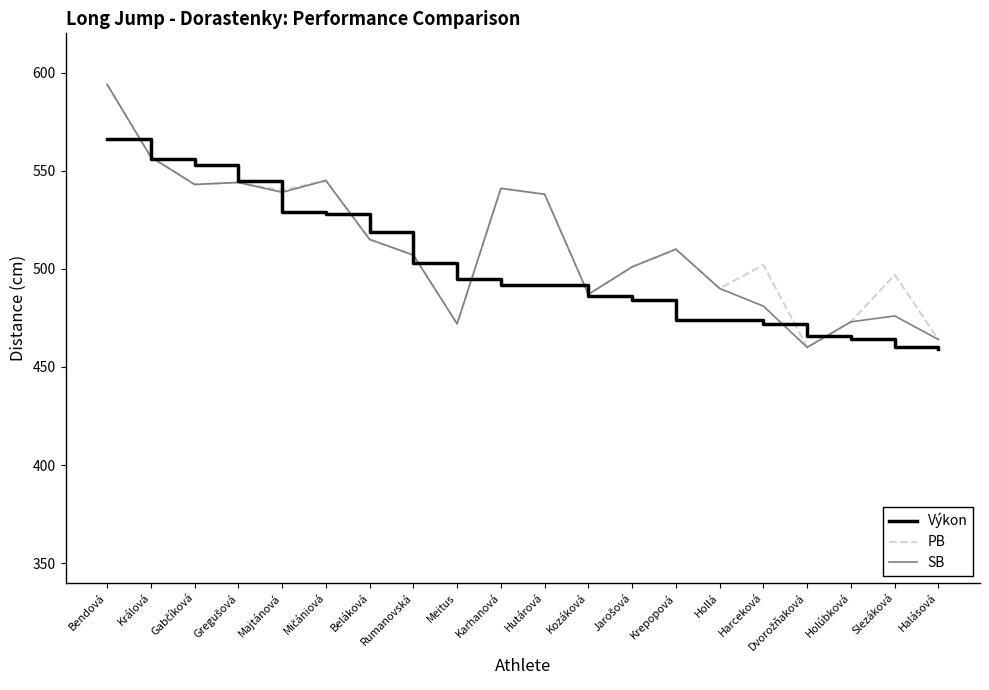

What is the total value across all series at Králová?

1670